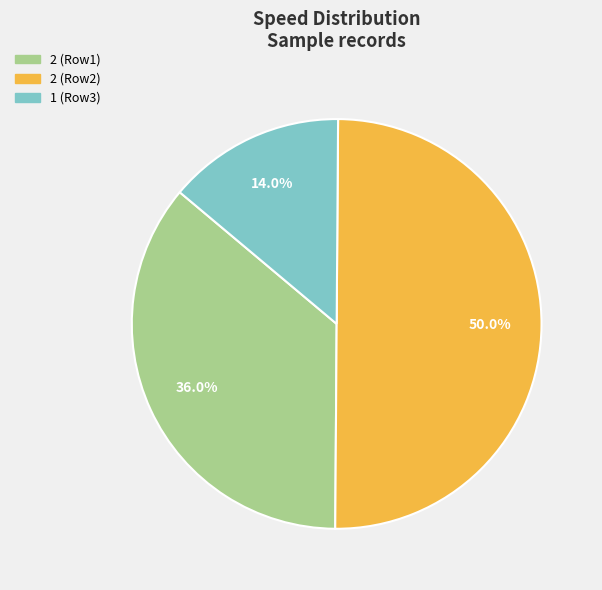

Count the number of slices in the pie.

3